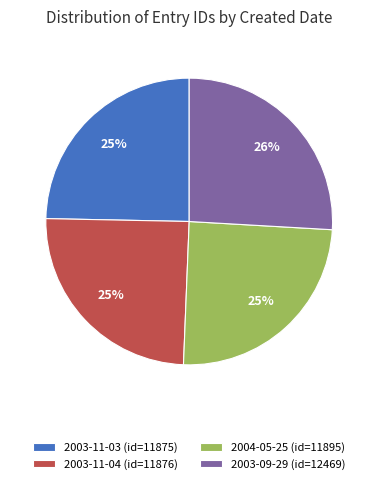

What is the ratio of the value at 2004-05-25 to the value at 2003-09-29?

1.0